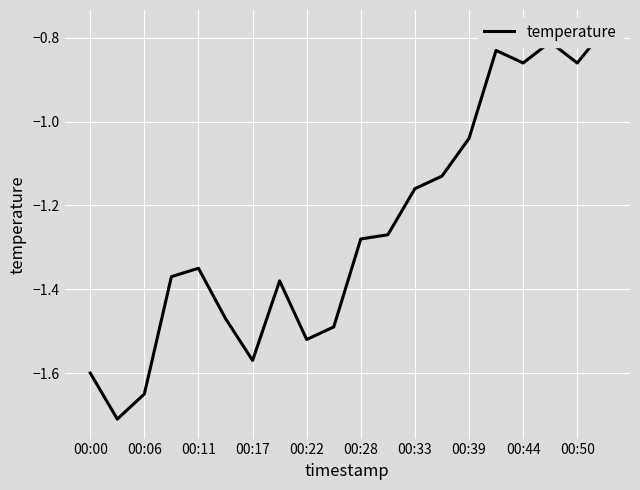

Count the number of categories in the chart.

20